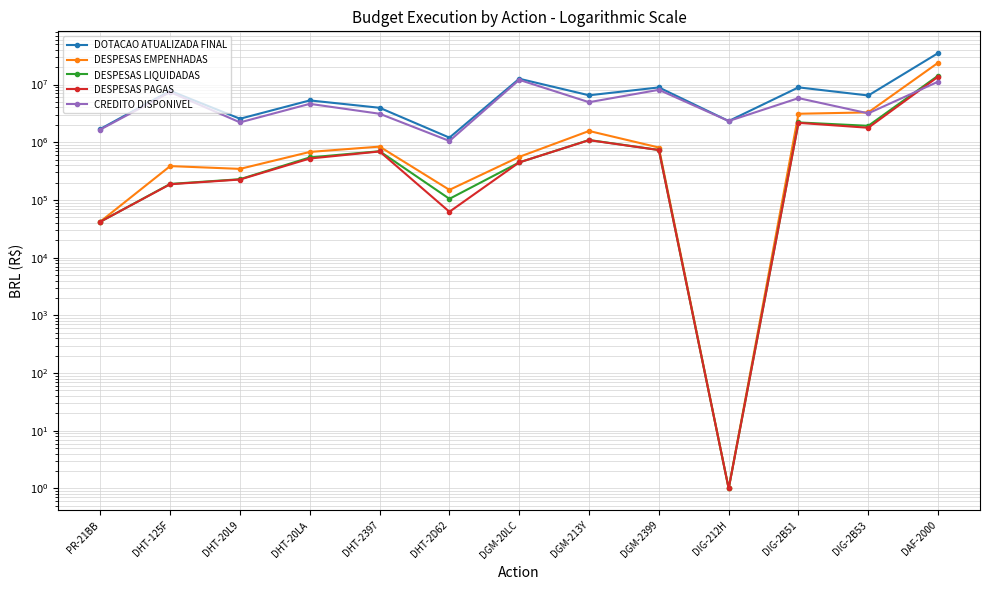

The DESPESAS LIQUIDADAS series shows 803245.5 at DIG-2B51. True or false?

False